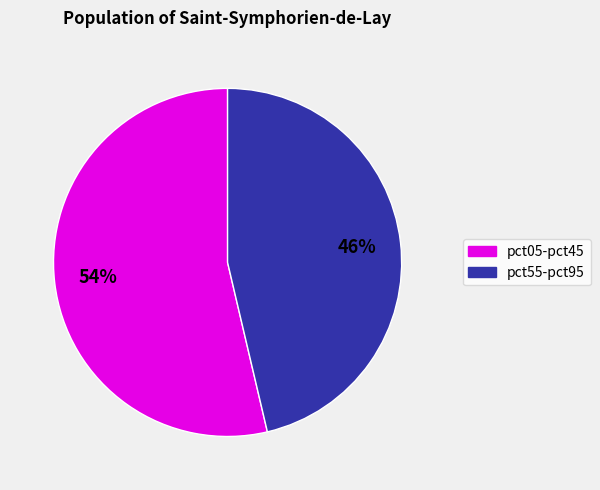

Is there any slice that represents more than half of the pie?

Yes